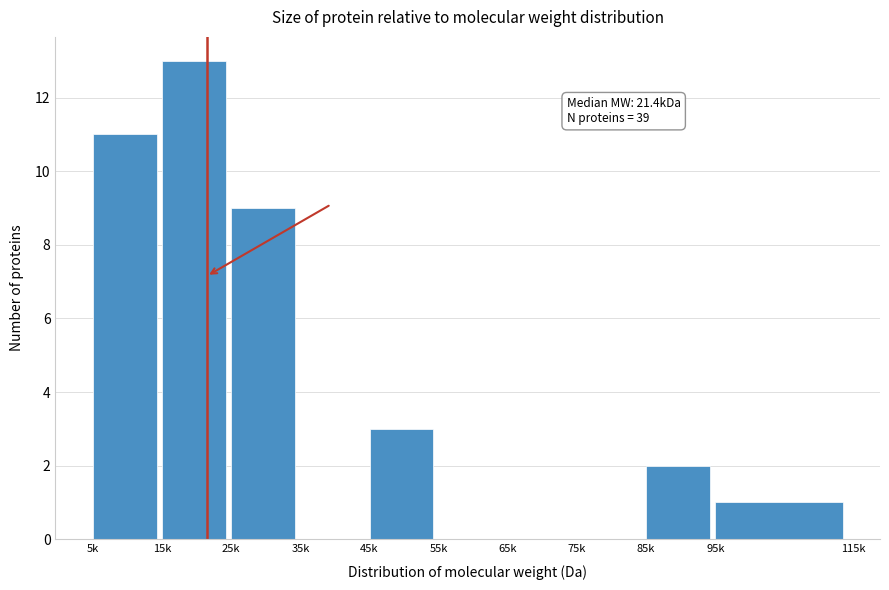

Reading left to right, transcribe all the data shown in this chart.

5k=11	15k=13	25k=9	35k=0	45k=3	55k=0	65k=0	75k=0	85k=2	95k=1